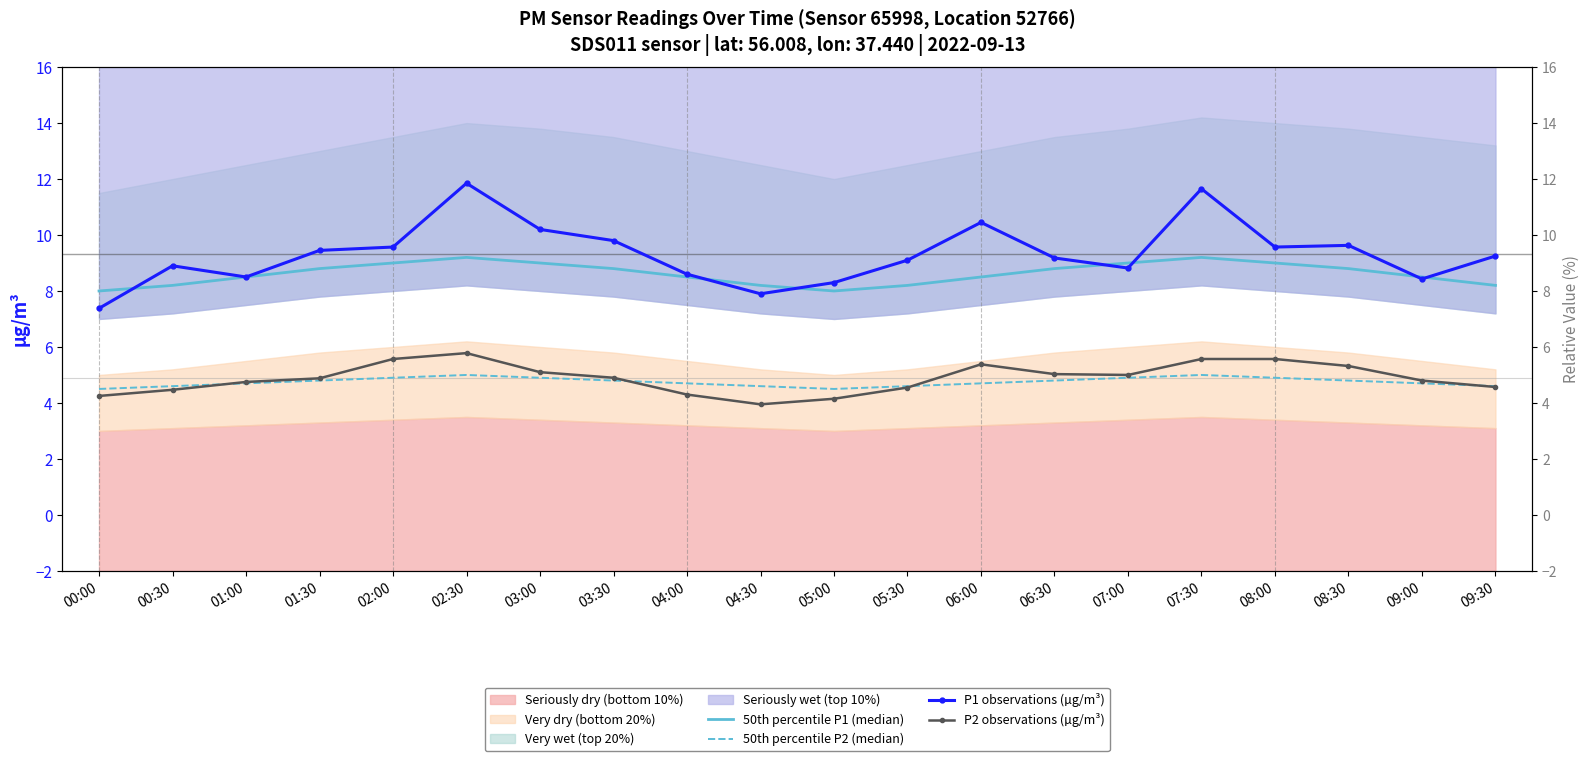

What is the label of the 17th point from the left?

08:00